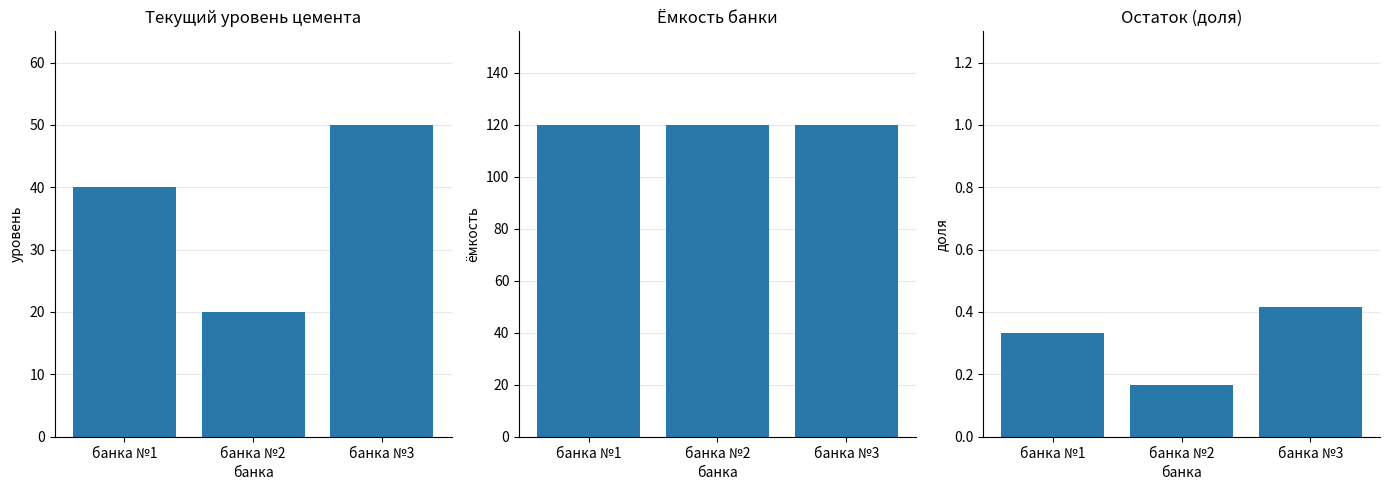

What is the average value of the current_level series?

36.7